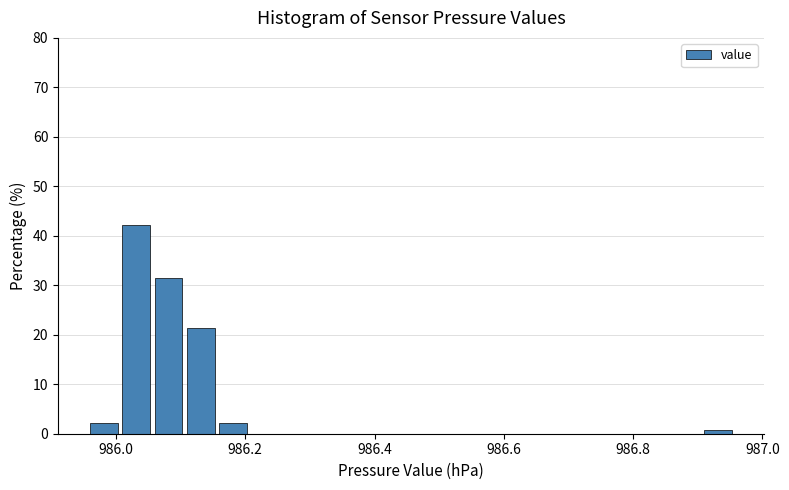

Read against the x-axis, roughly where is the centre of the tallest bar?

986.04